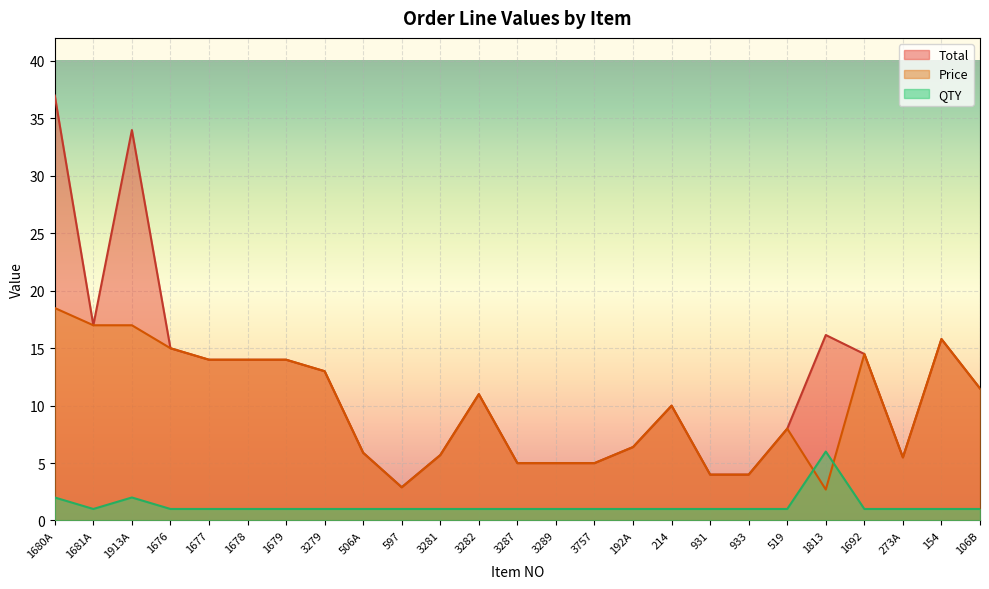

What is the difference between the second highest and minimum values in the QTY series?

1.0